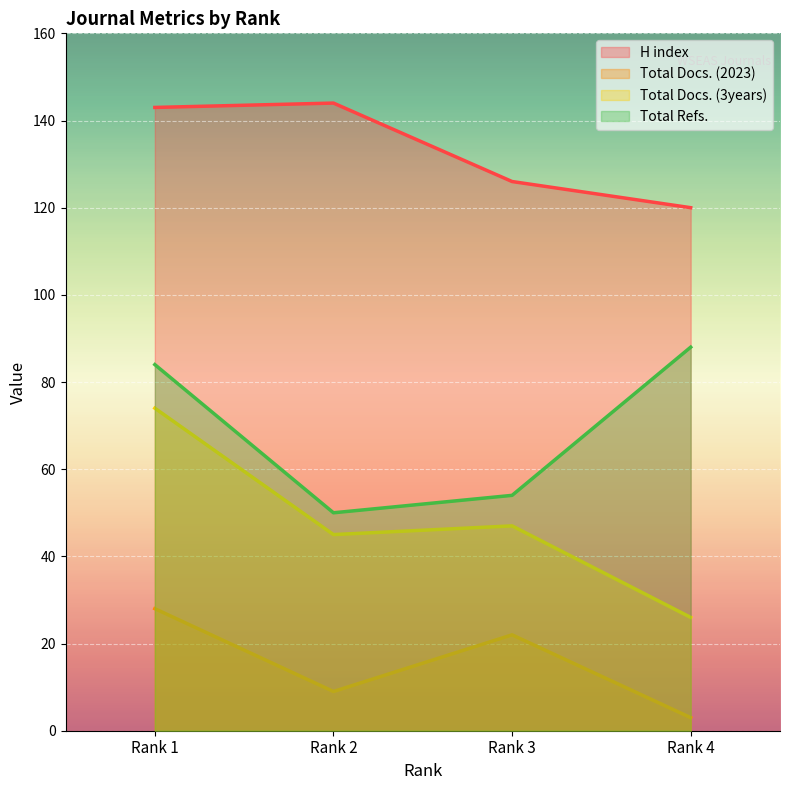

List the series in order of their peak value, lowest first.

Total Docs. (2023), Total Docs. (3years), Total Refs., H index